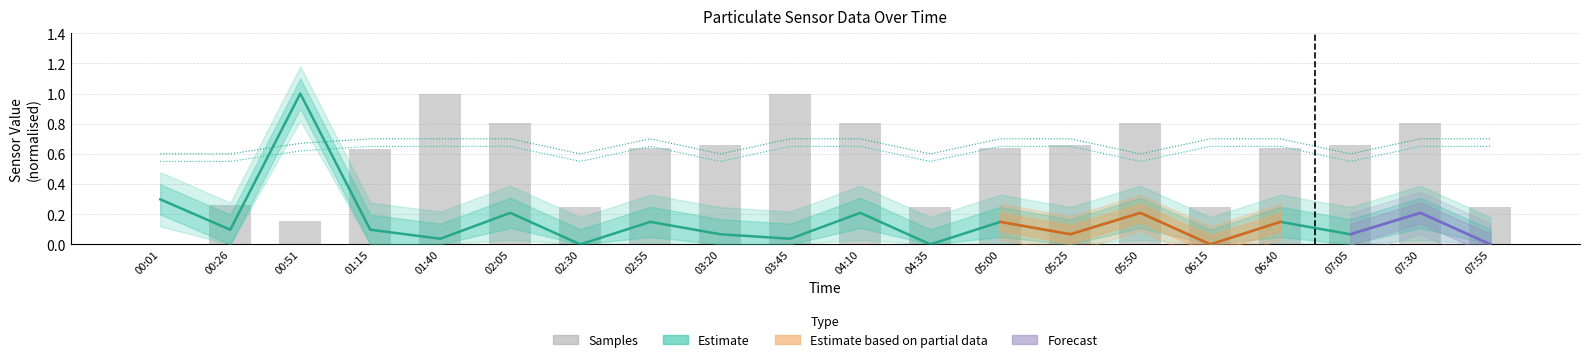

Reading left to right, transcribe all the data shown in this chart.

SDS_P1: 0.6	0.6	0.7	0.7	0.7	0.7	0.6	0.7	0.6	0.7	0.7	0.6	0.7	0.7	0.6	0.7	0.7	0.6	0.7	0.7
SDS_P2: 0.6	0.6	0.6	0.7	0.7	0.7	0.6	0.7	0.6	0.7	0.7	0.6	0.7	0.7	0.6	0.7	0.7	0.6	0.7	0.7
Samples: 0.0	0.3	0.2	0.6	1.0	0.8	0.3	0.6	0.7	1.0	0.8	0.3	0.6	0.7	0.8	0.3	0.6	0.7	0.8	0.3
Max_cycle: 0.3	0.1	1.0	0.1	0.0	0.2	0.0	0.1	0.1	0.0	0.2	0.0	0.1	0.1	0.2	0.0	0.1	0.1	0.2	0.0